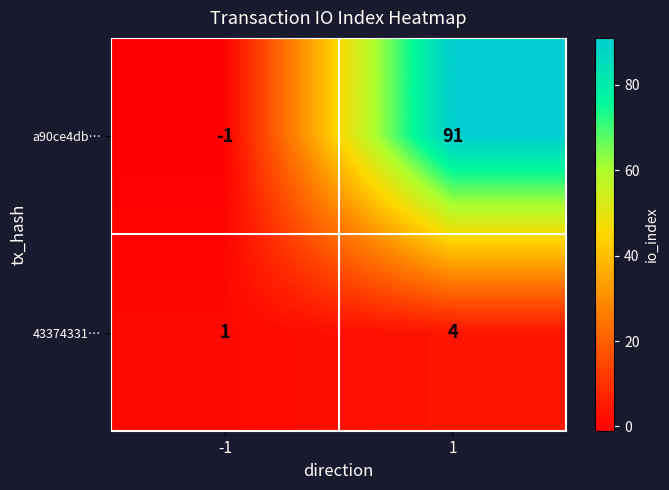

What is the sum of the a90ce4db… values at 1 and -1?

90